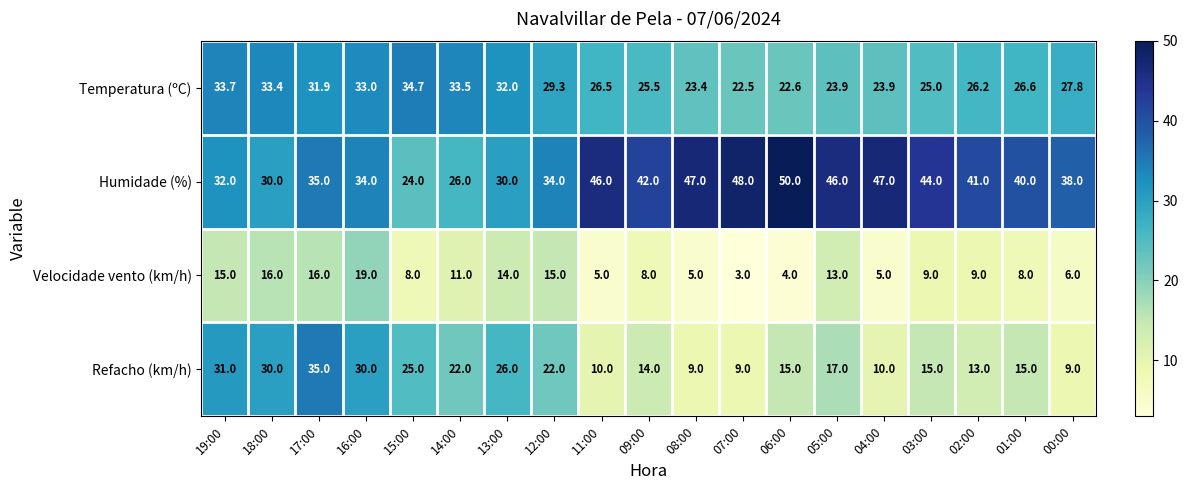

The value of Temperatura (ºC) at 12:00 is 29.3. True or false?

True